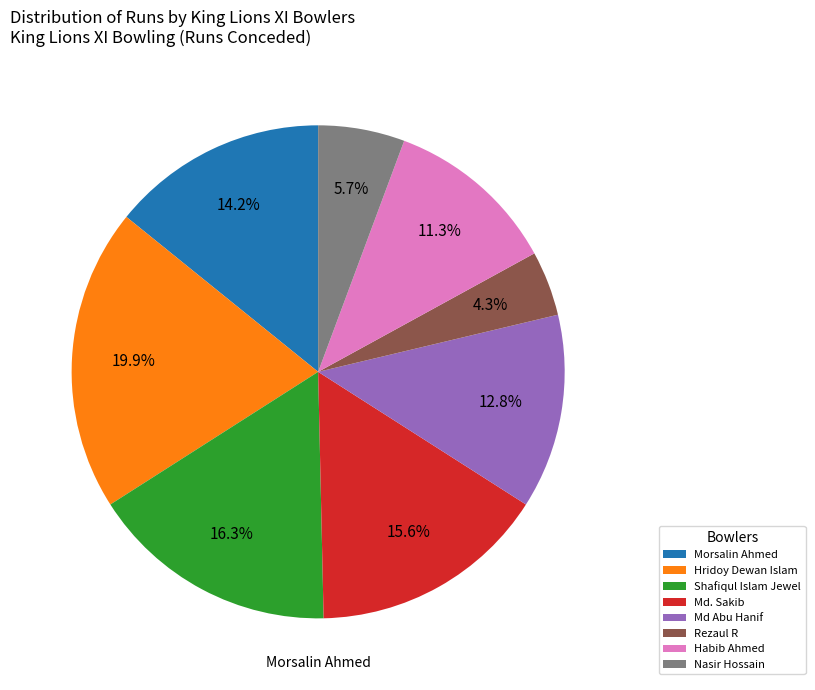

What percentage is the Nasir Hossain slice, to the nearest percent?

6%